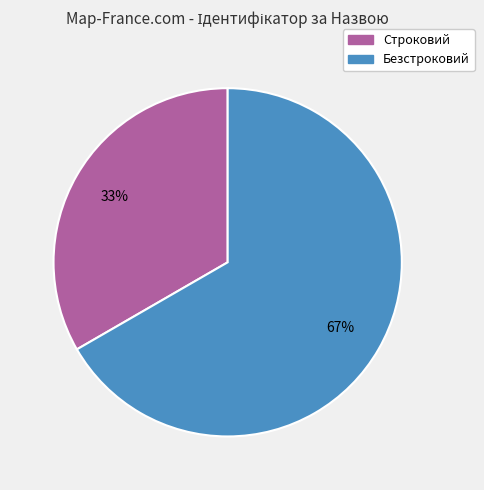

Rank the categories by value from lowest to highest.

Строковий, Безстроковий